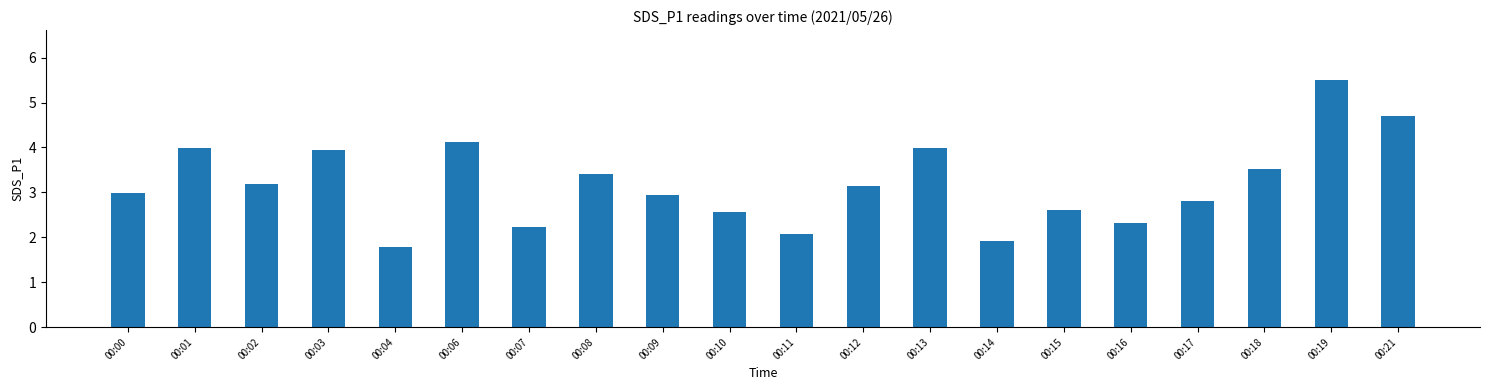

Read the value at 00:08.

3.4